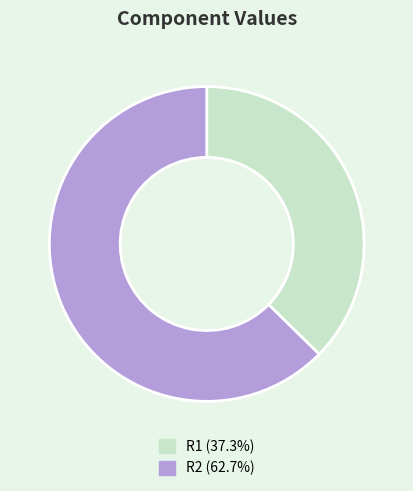

Rank the categories by value from lowest to highest.

R1, R2